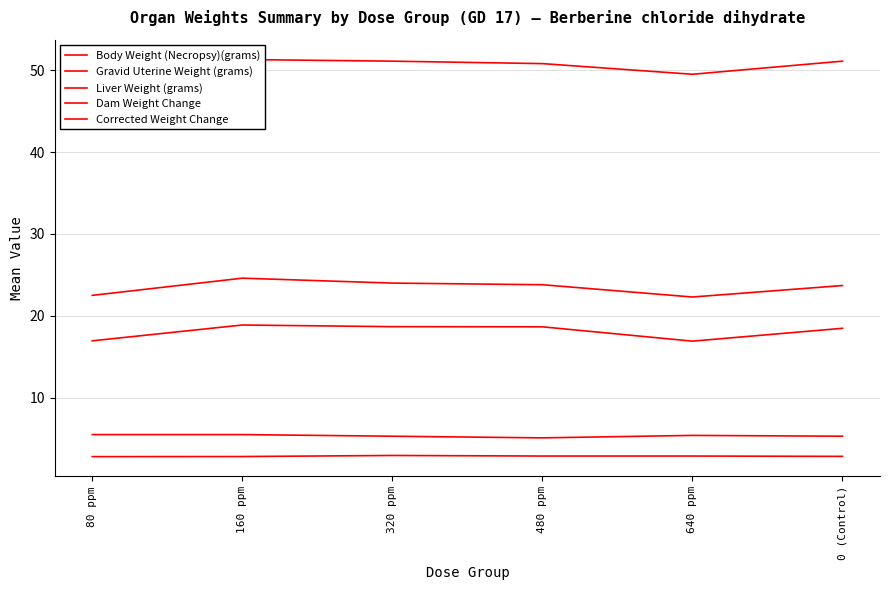

What is the sum of the Body Weight (Necropsy)(grams) values at 480 ppm and 80 ppm?

100.3